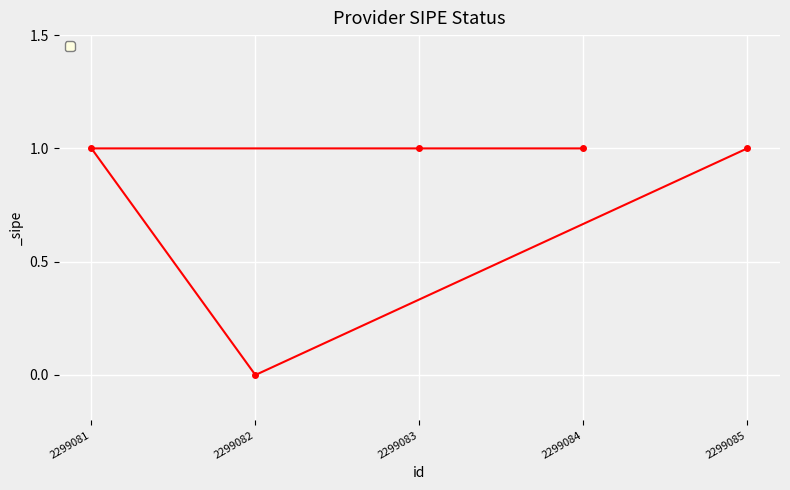

Reading left to right, transcribe all the data shown in this chart.

1	0	1	1	1